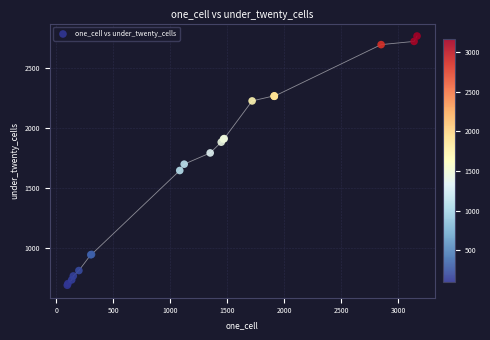

What Y value in the scatter plot is closest to 1728?

1699